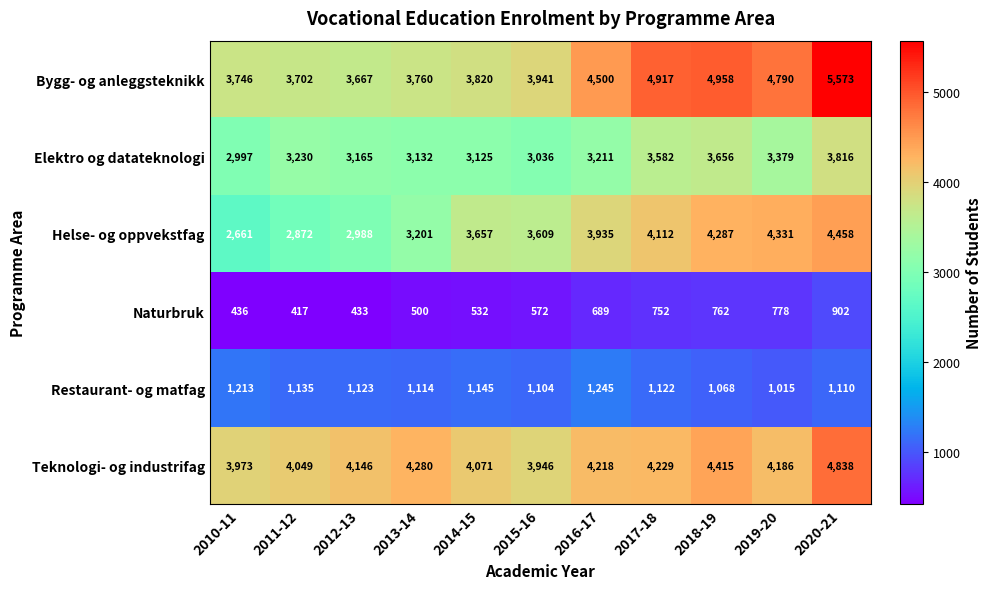

What is the average value of the Teknologi- og industrifag series?

4214